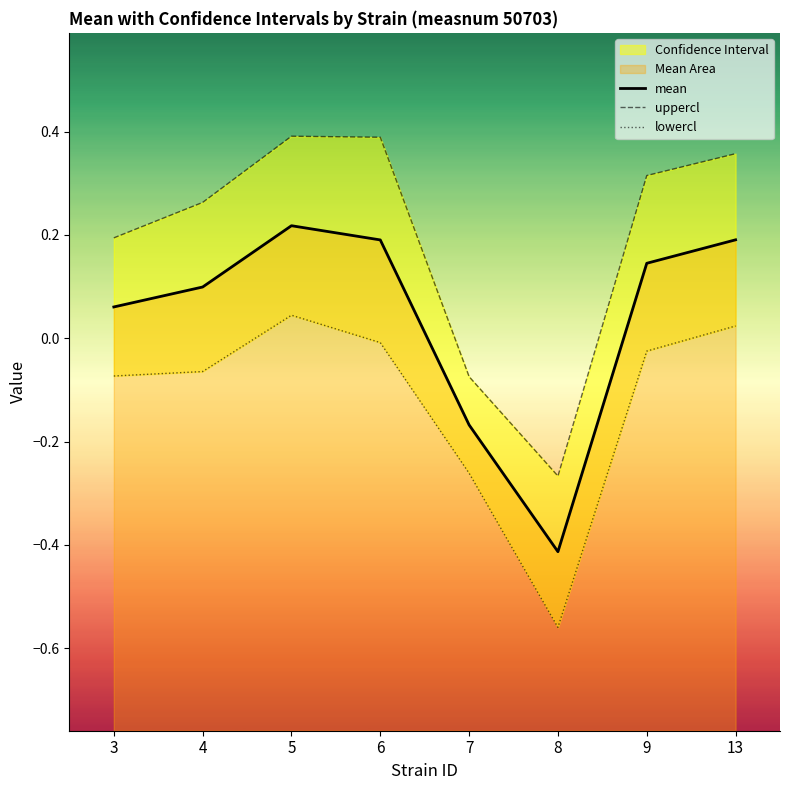

What is the average value of the lowercl series?

-0.1